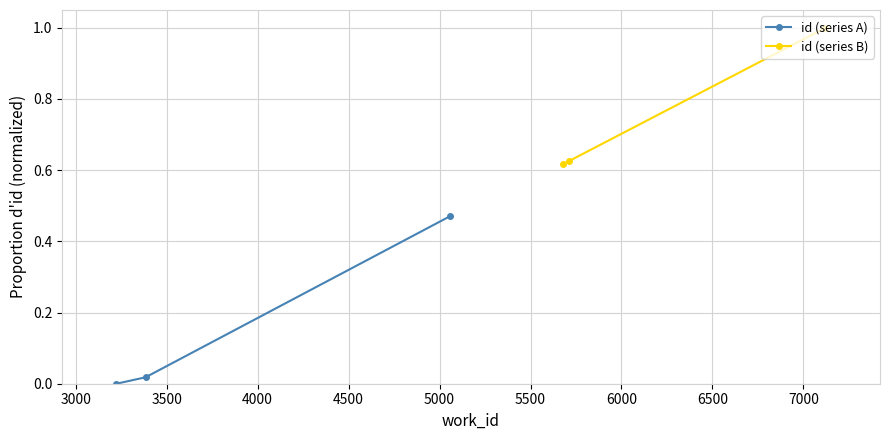

Reading left to right, what are all the values shown in this chart?

id (series A): 0.0	0.0	0.5
id (series B): 0.6	0.6	1.0